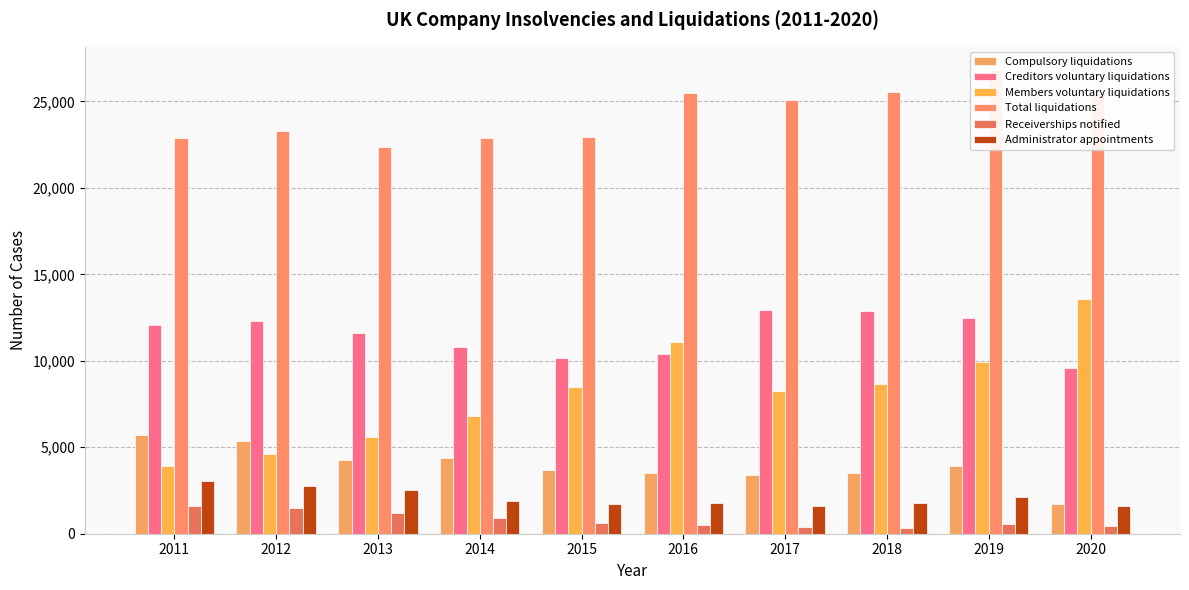

Is the value of Receiverships notified at 2018 greater than the value of Compulsory liquidations at 2016?

No